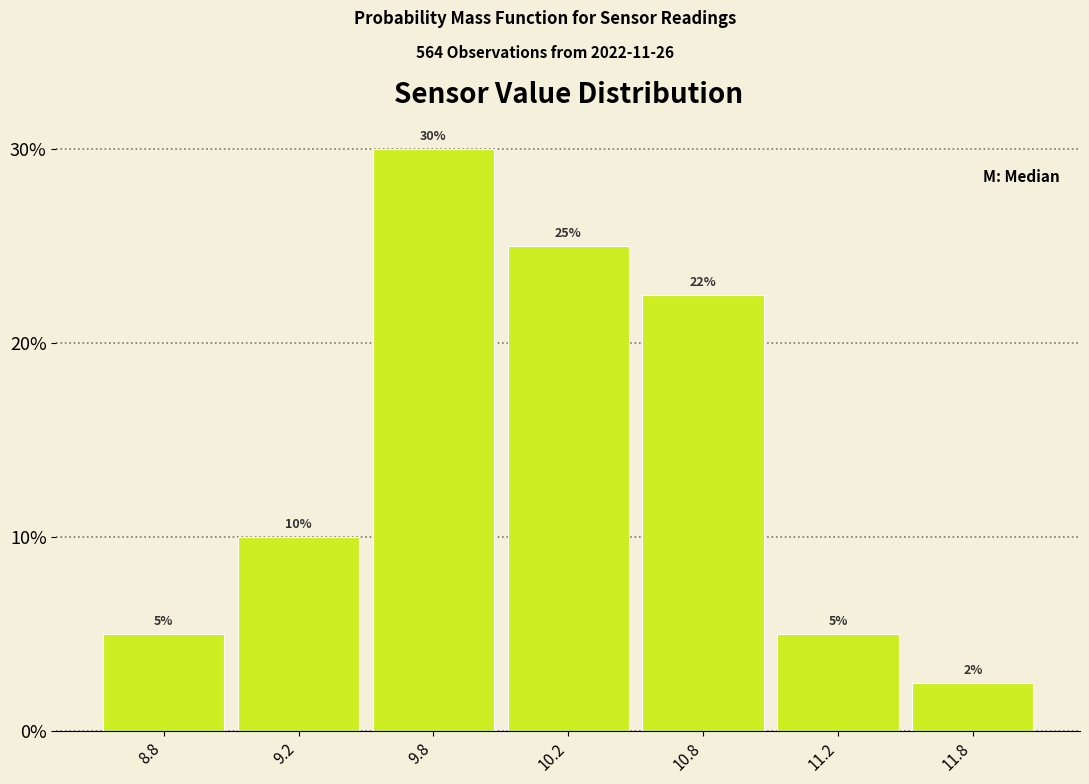

At which label is the value closest to 16?

9.2